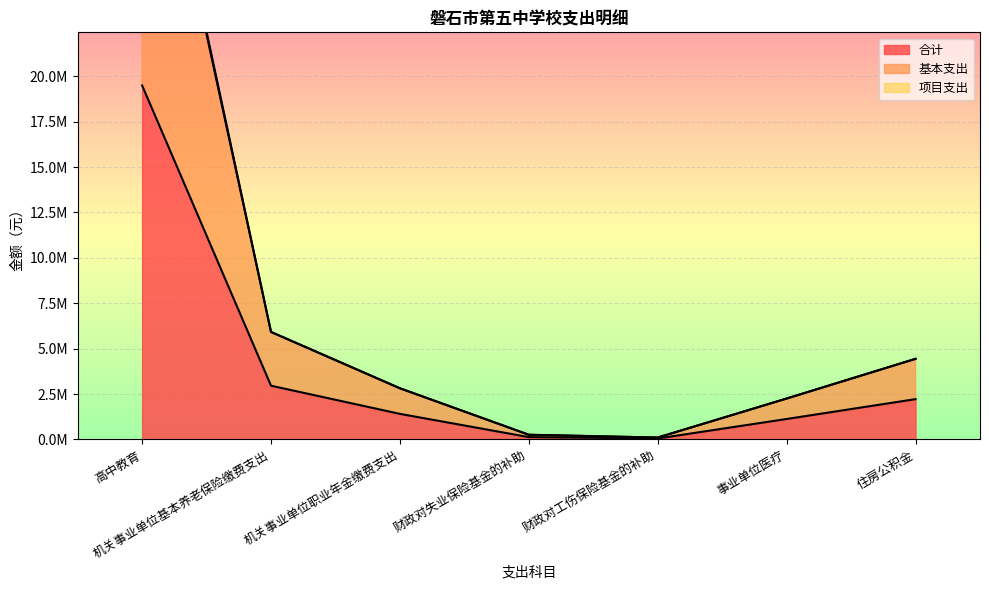

How many data points does each series have?

7